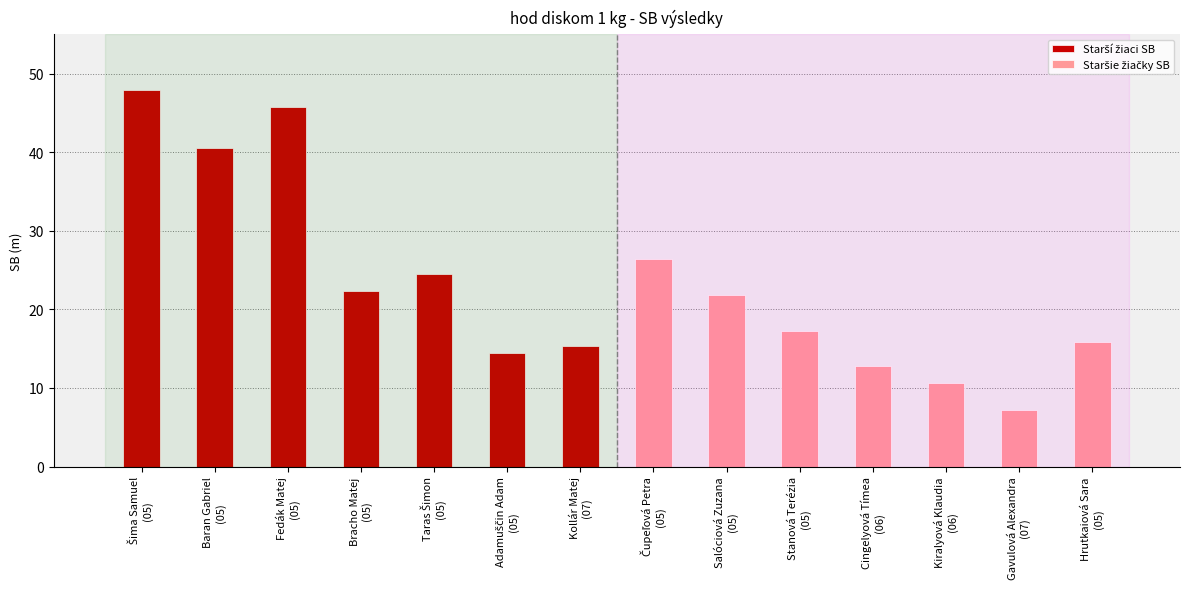

How many bars are there in total?

14